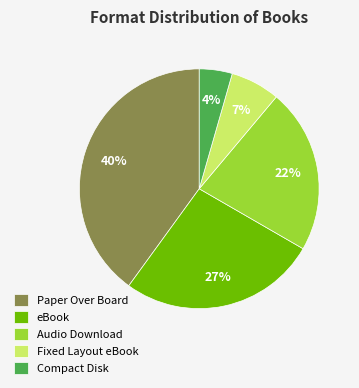

Count the number of slices in the pie.

5